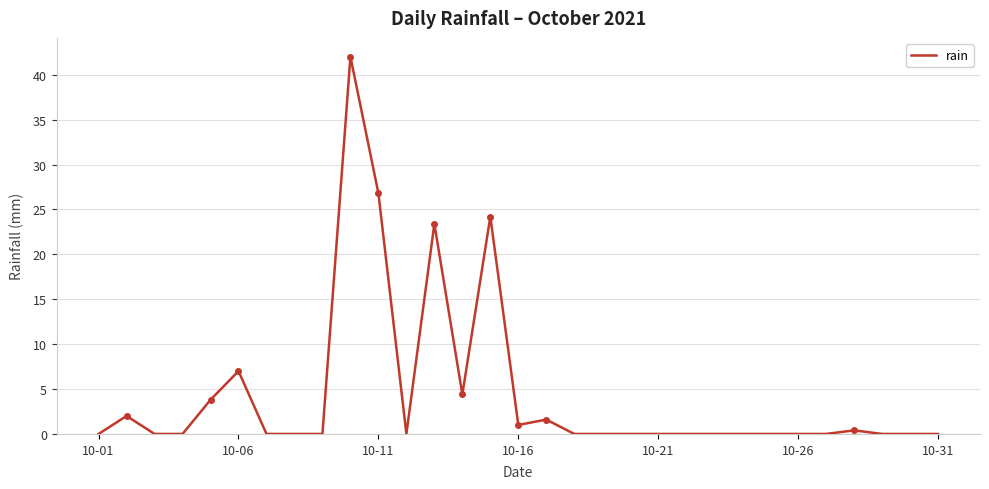

Does the chart have visible grid lines?

Yes